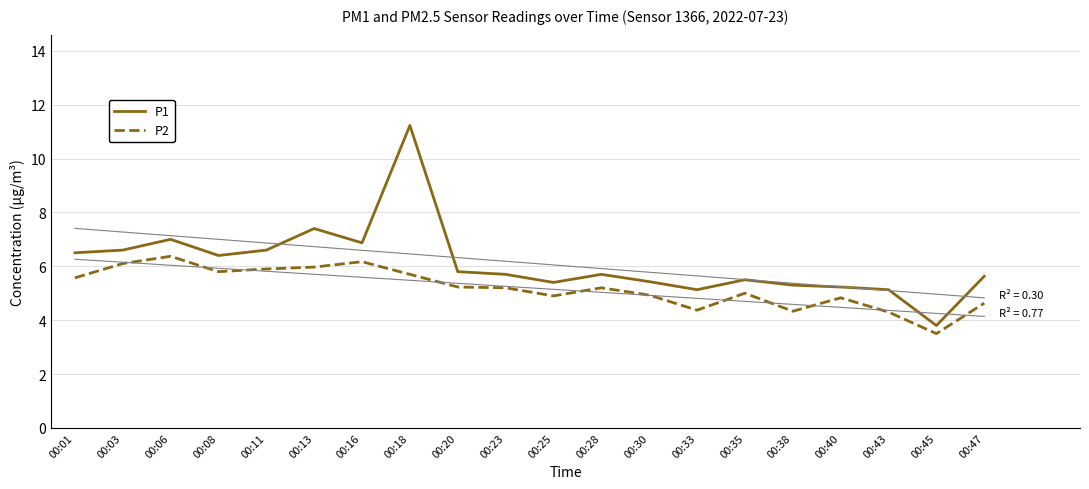

True or false: P1 and P2 intersect in this chart.

False